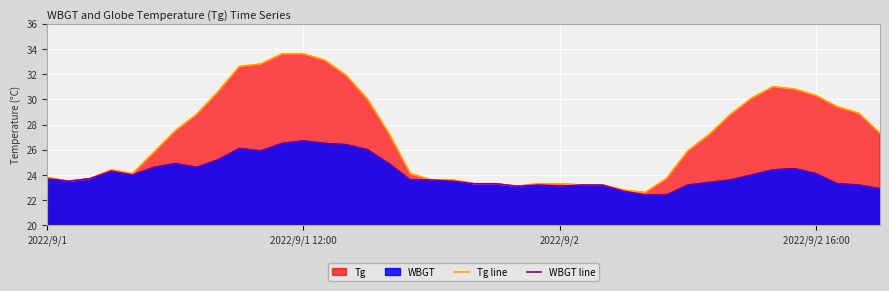

What is the lowest value of the WBGT line series?

22.4